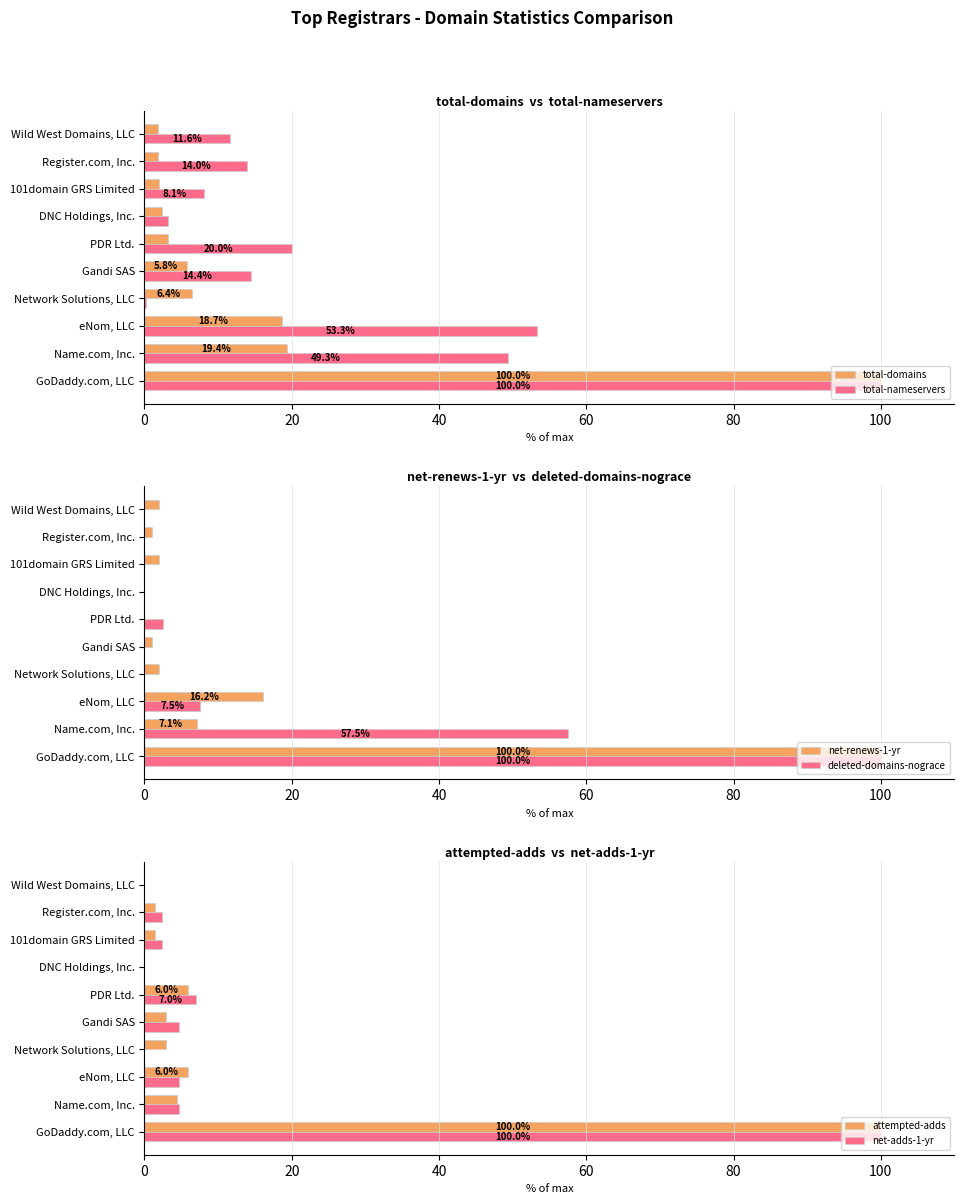

How many values in the attempted-adds series are below 2?

4